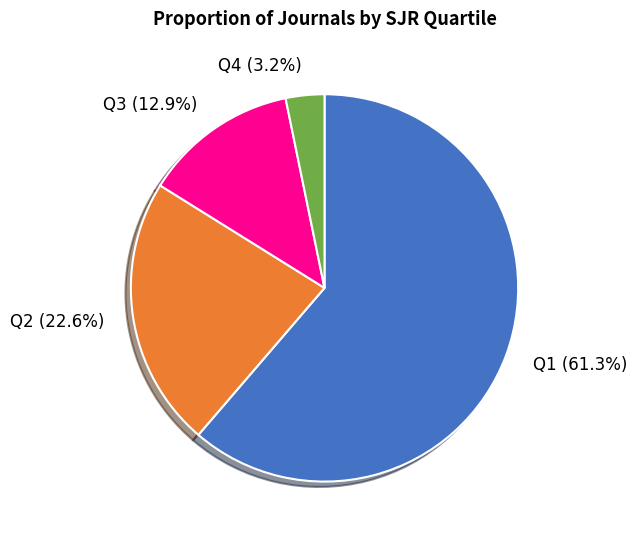

To the nearest percent, what is the difference between the largest and smallest slice percentages?

58%